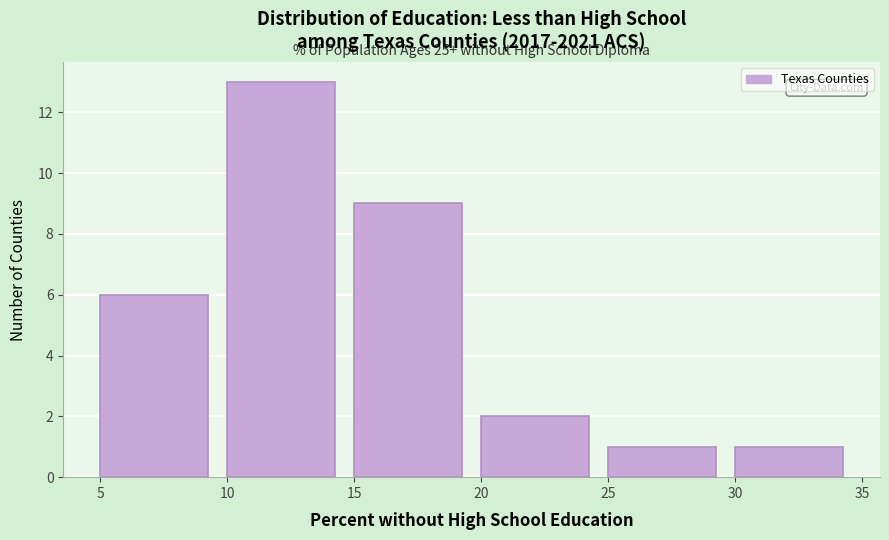

Which range on the x-axis has the tallest bar?

10 to 15